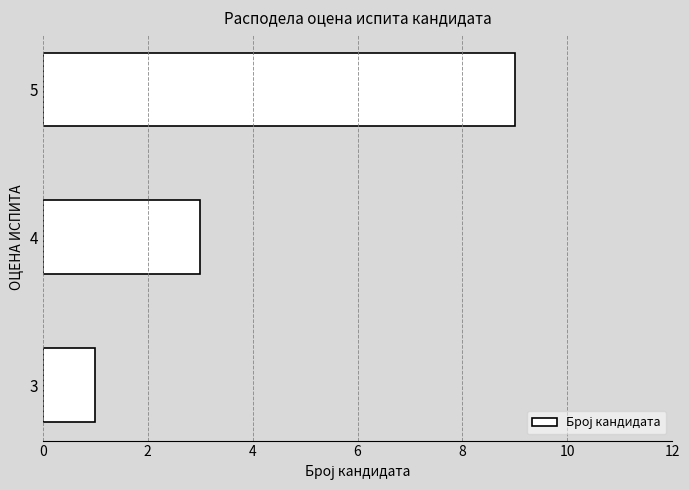

List the labels in order of value, smallest first.

3, 4, 5